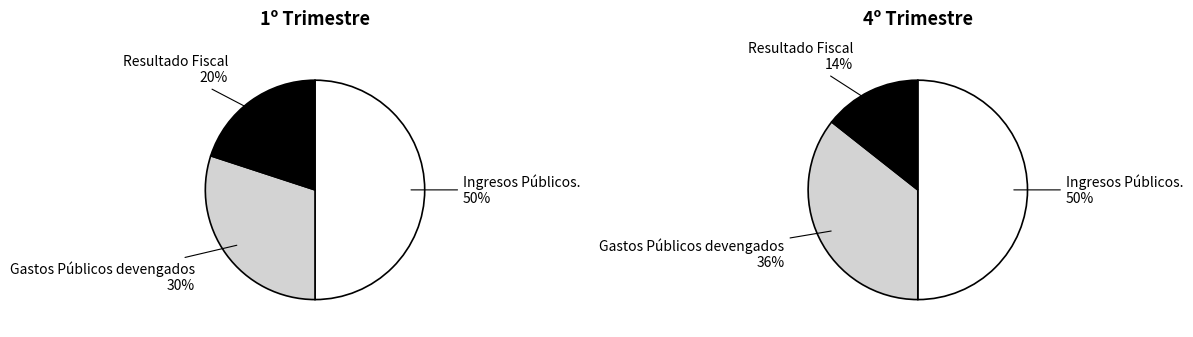

What percentage is NOT represented by Ingresos Públicos.?

50.0%